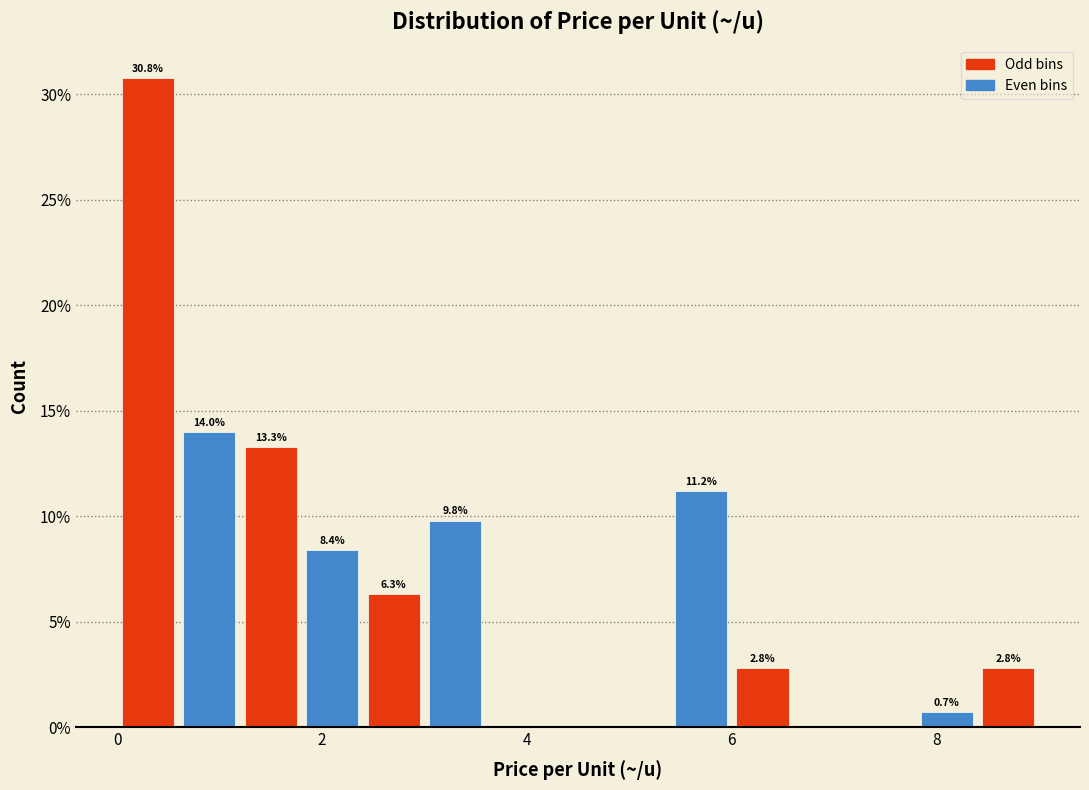

Around what value on the x-axis is the tallest bar? Give the approximate position of its centre, as read against the axis.

0.4